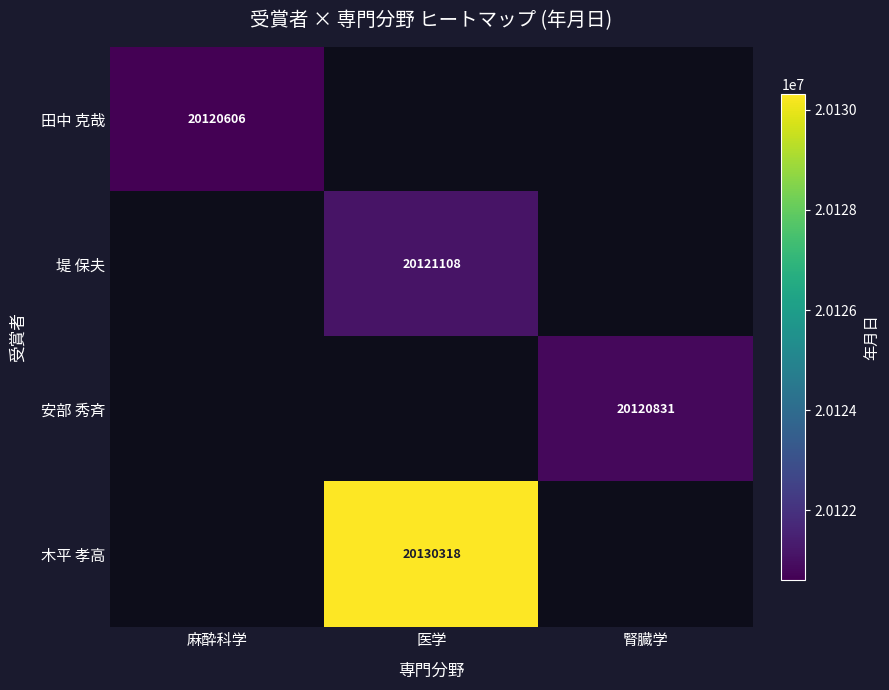

Is it true that 安部 秀斉 equals 4656317 at 腎臓学?

False